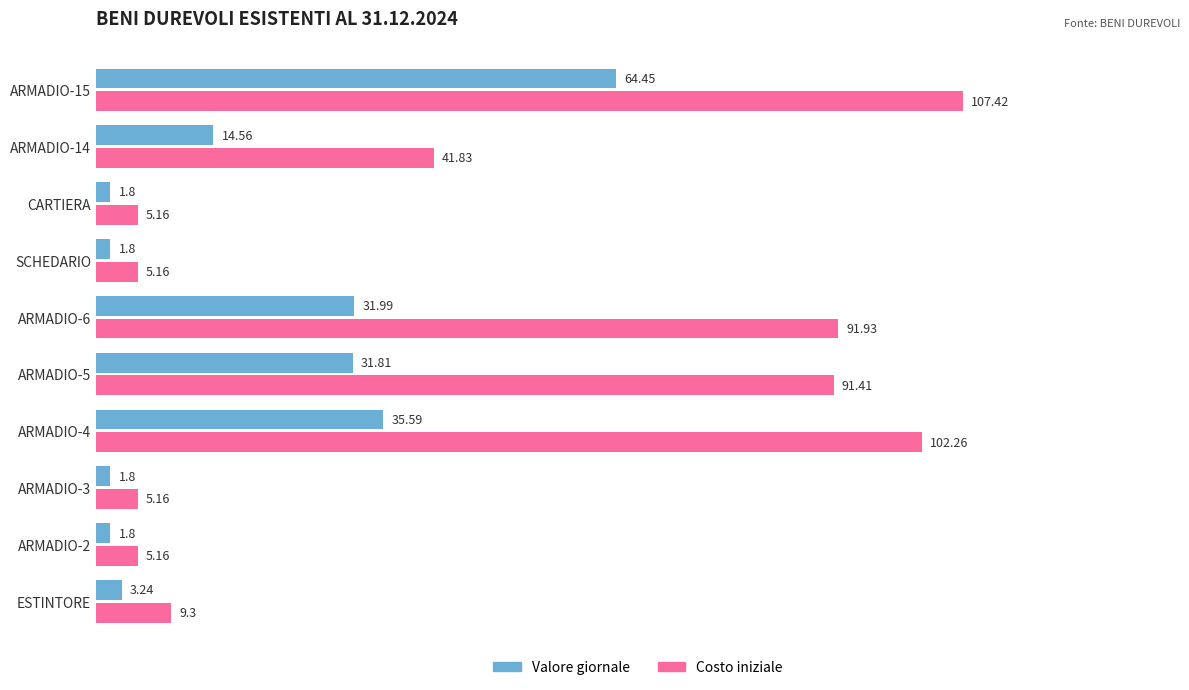

What are all the series names shown in the legend?

Valore giornale, Costo iniziale